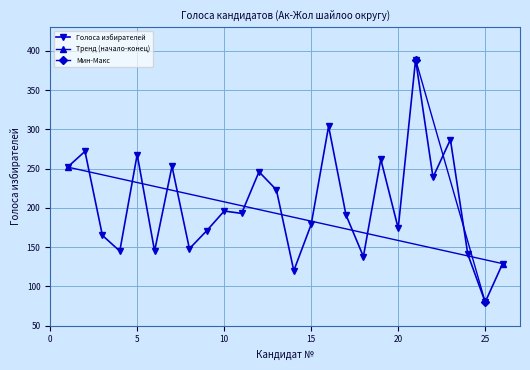

Does the chart display data point markers on the line(s)?

Yes